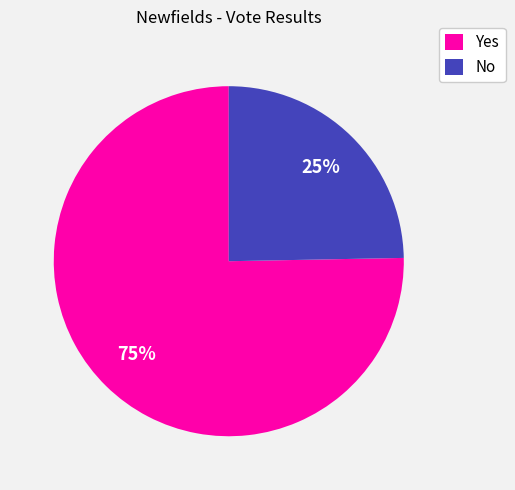

Approximately how many times larger is the value at No compared to Yes?

0.3